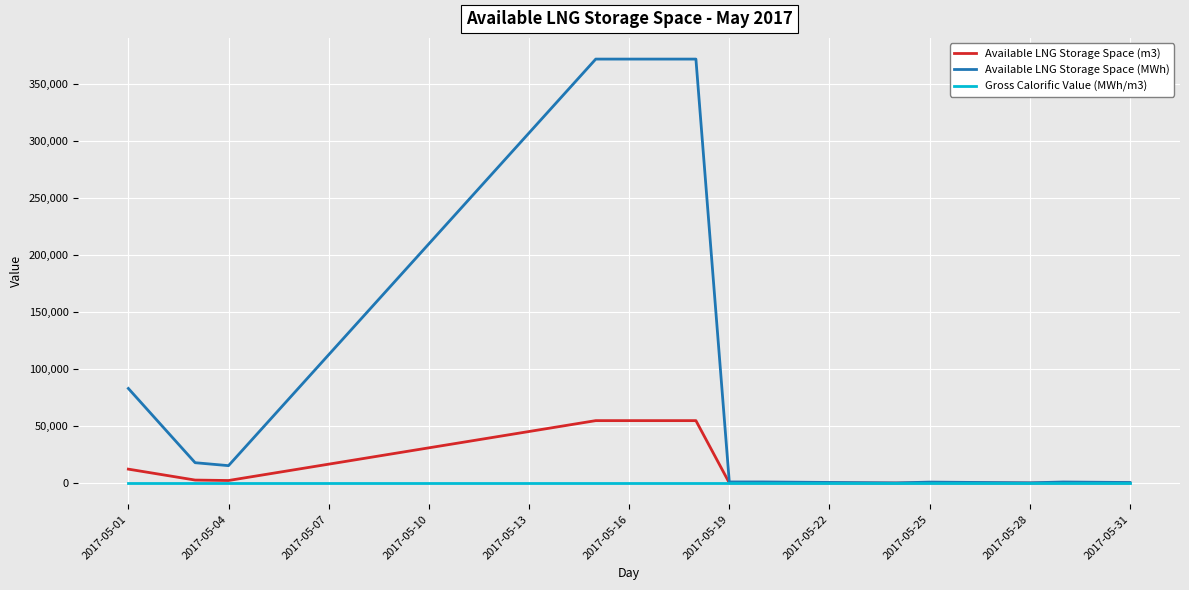

How many lines are shown in the chart?

3